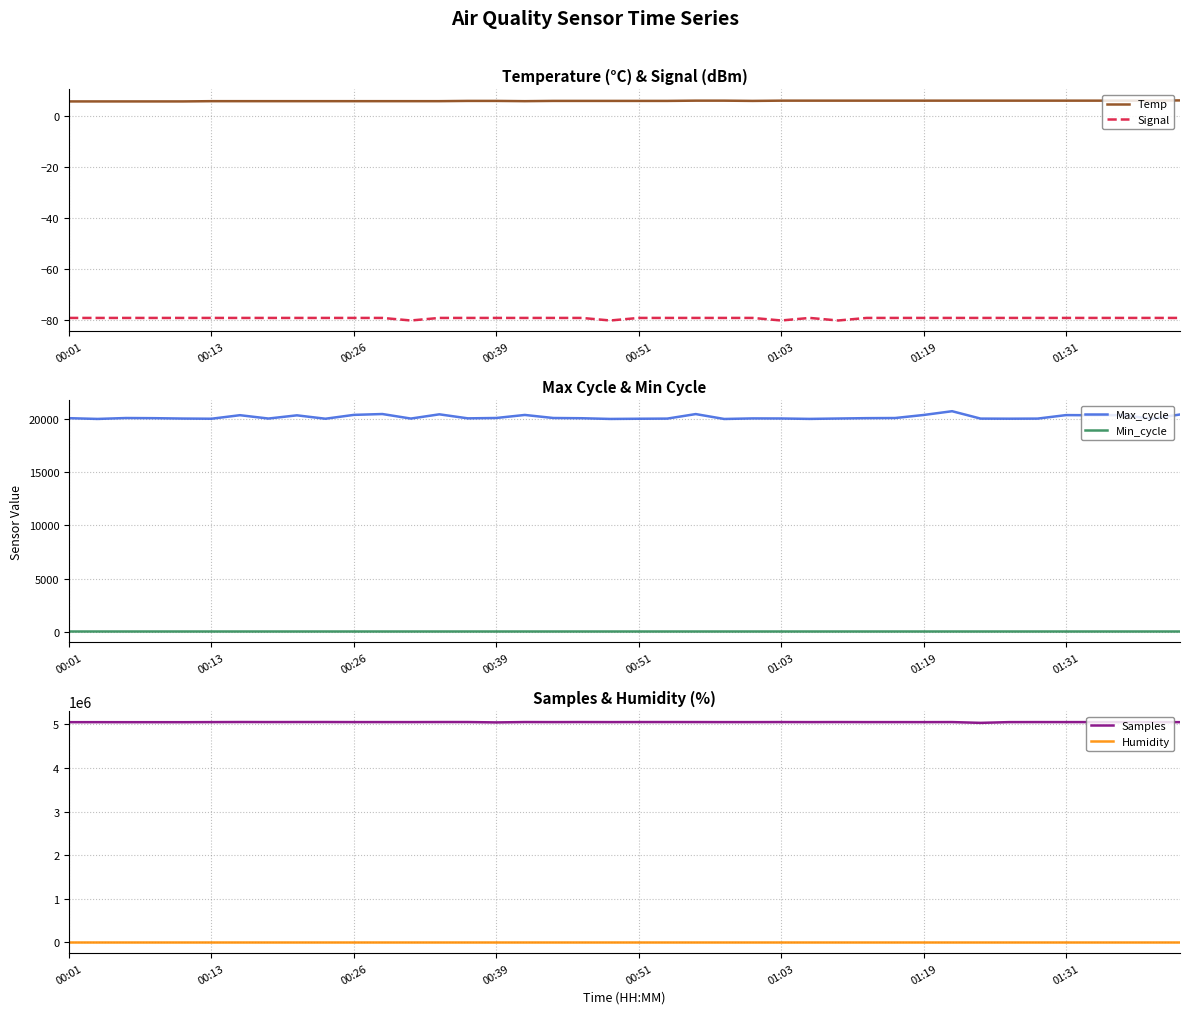

Where is Min_cycle nearest to the value 28?

00:01